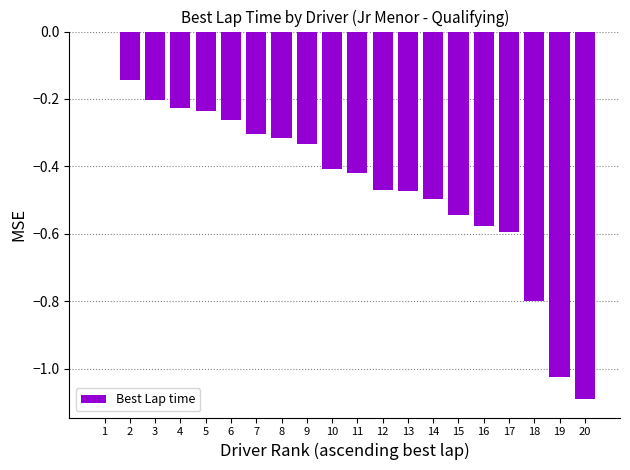

What is the difference between the values at 9 and 13?

0.1